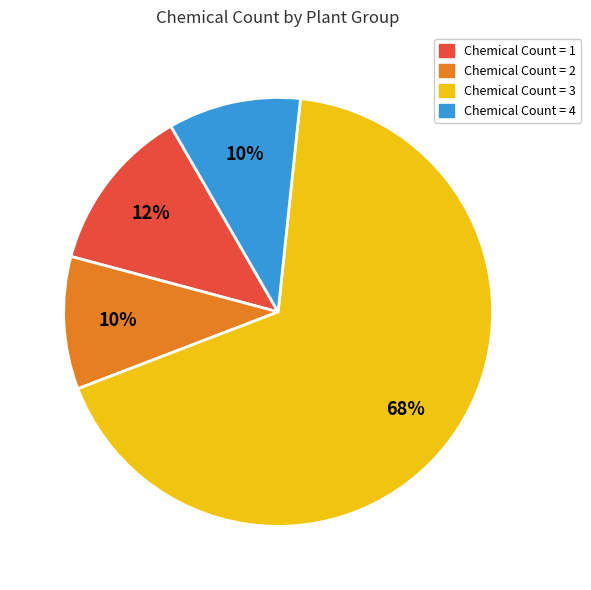

Is there a majority slice in this chart?

Yes